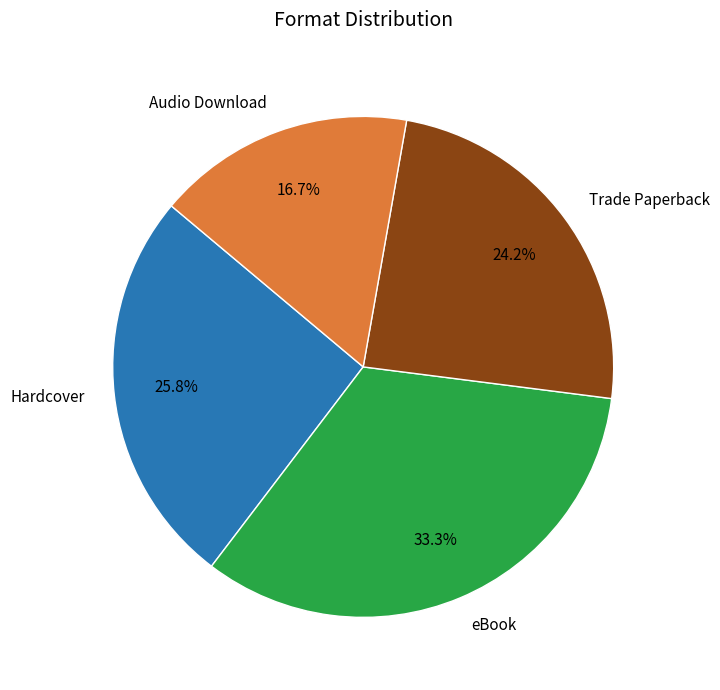

To the nearest percent, what portion does Trade Paperback represent?

24%